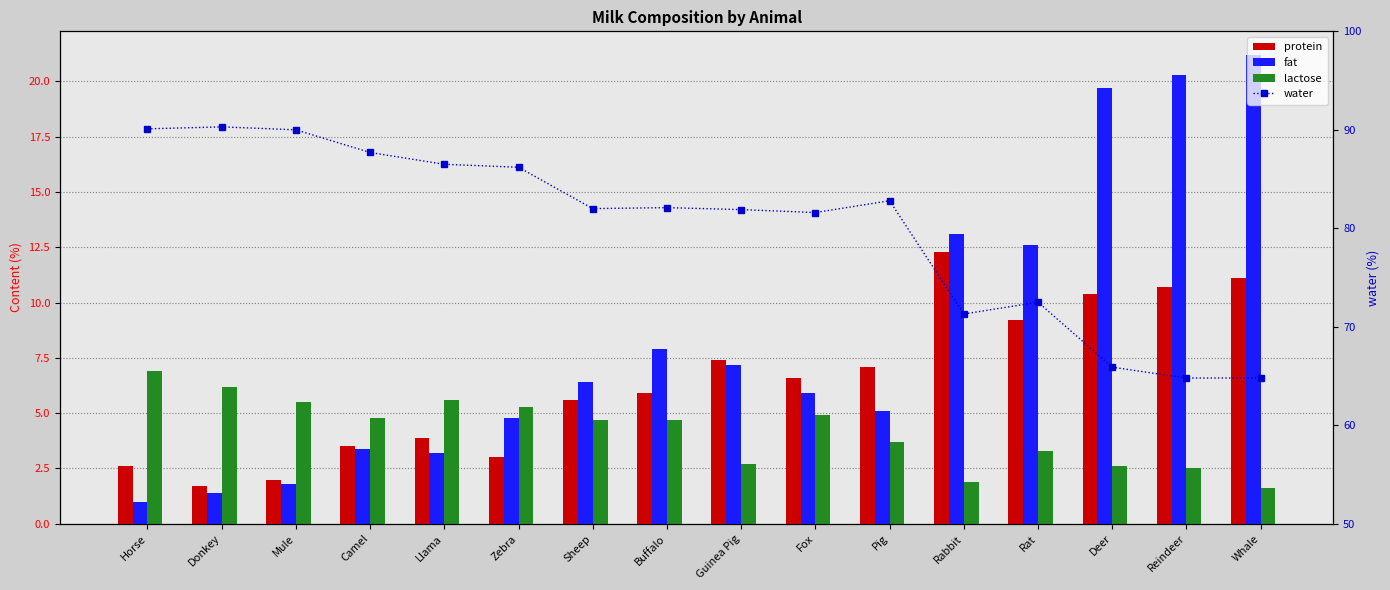

What is the highest value of the water series?

90.3